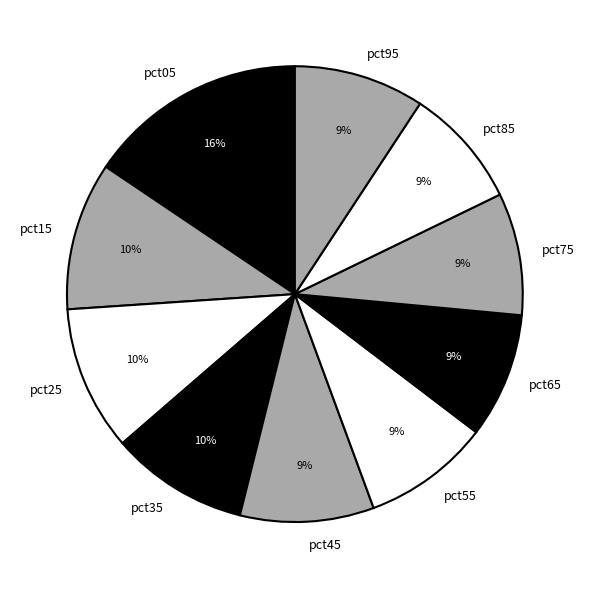

To the nearest percent, what is the difference between the largest and smallest slice percentages?

7%